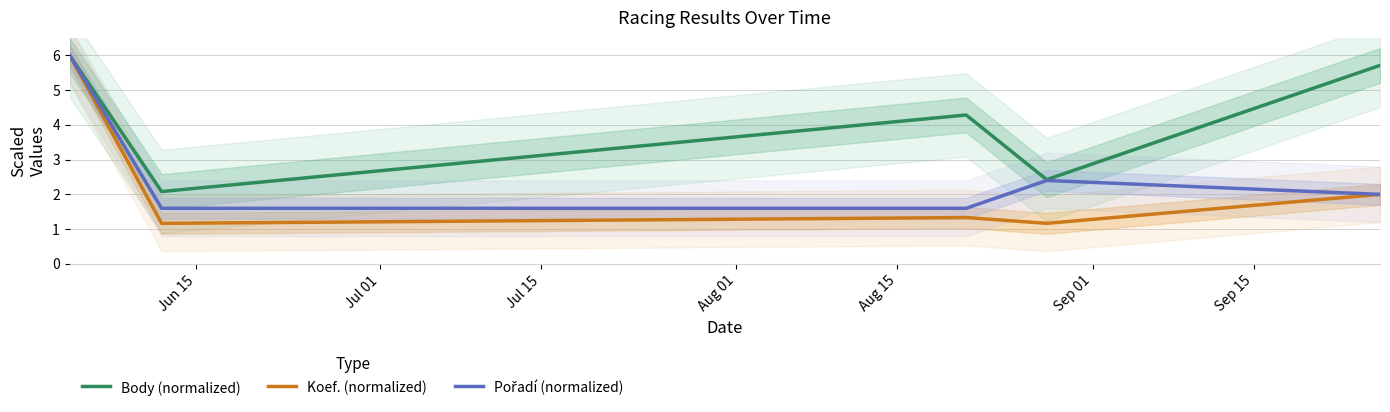

What is the maximum value for Koef. (normalized)?

6.0